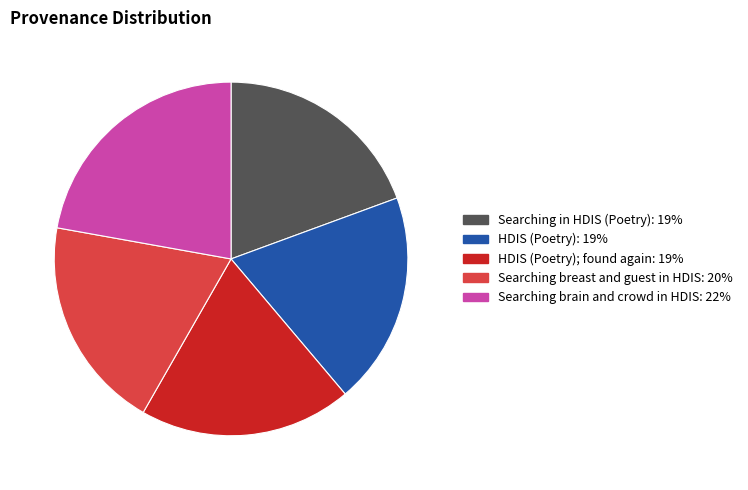

Is there any slice that represents more than half of the pie?

No